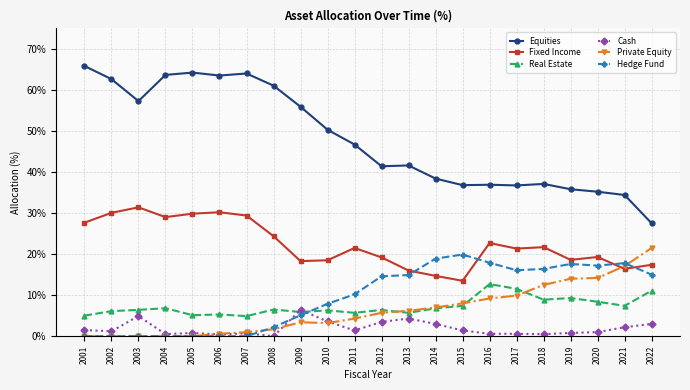

At which label does Equities reach its peak?

2001